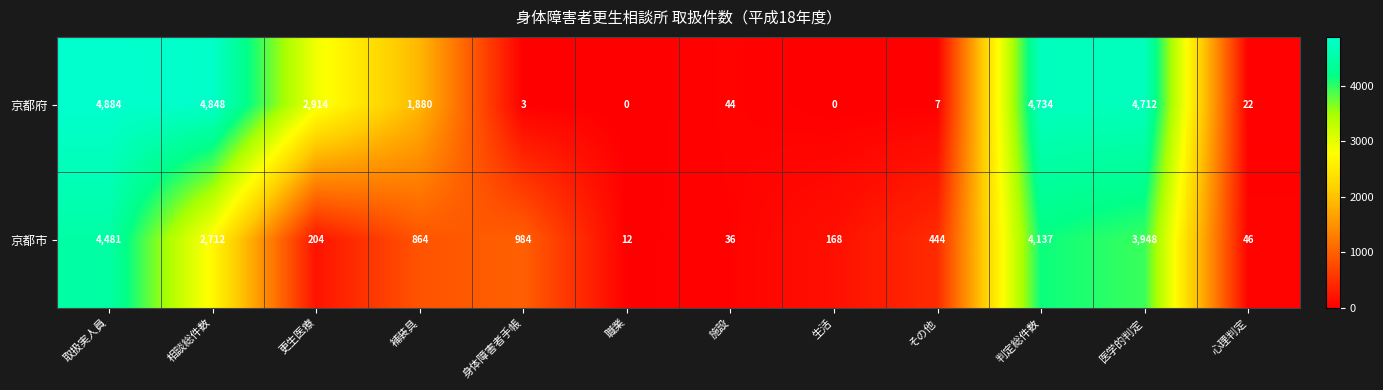

Between 更生医療 and 身体障害者手帳, which series saw the biggest shift?

京都府